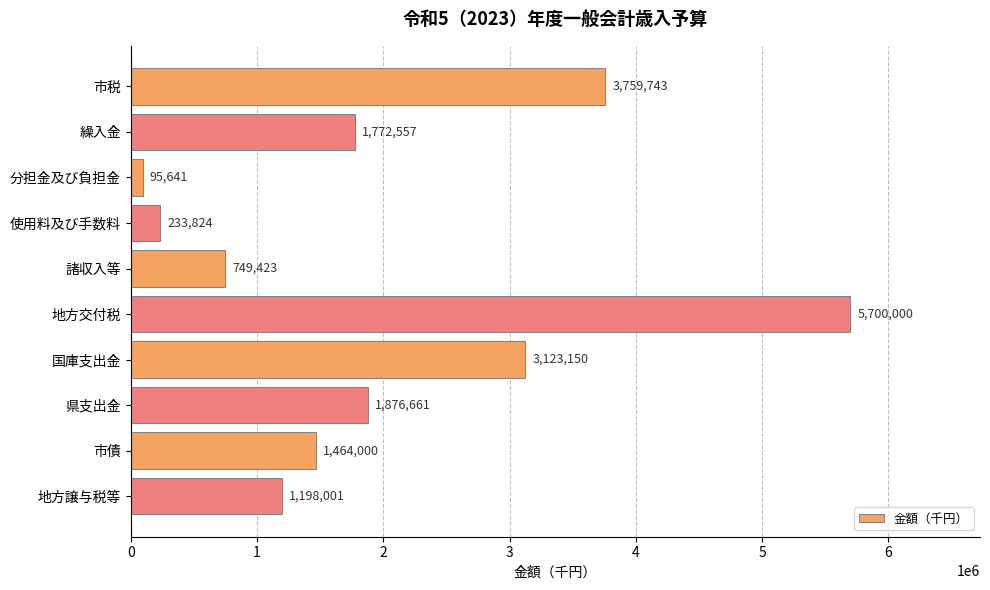

What is the average value?

1997300